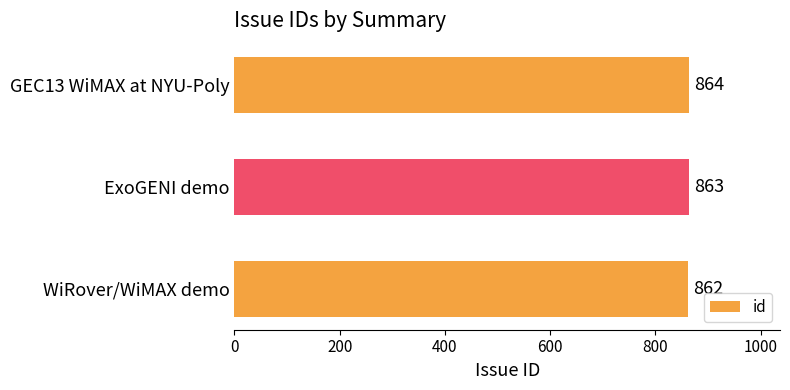

How many distinct data groups are displayed?

1